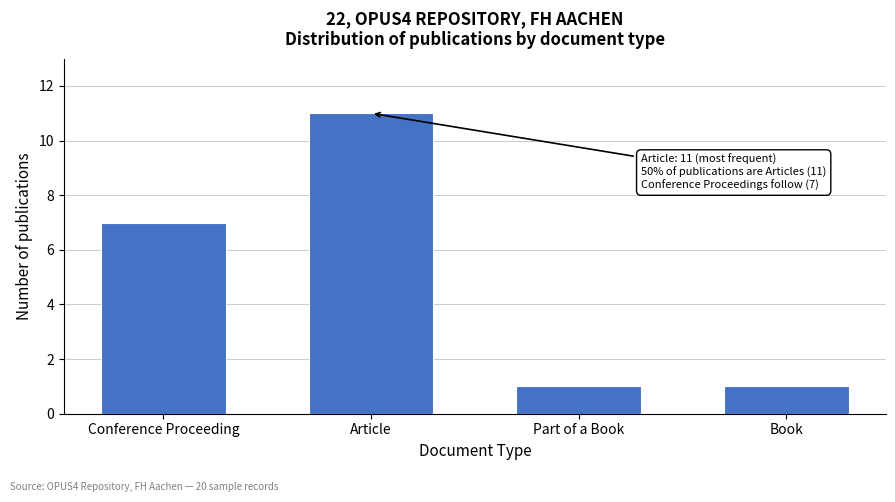

Reading right to left, extract all data points from this chart.

Book=1	Part of a Book=1	Article=11	Conference Proceeding=7